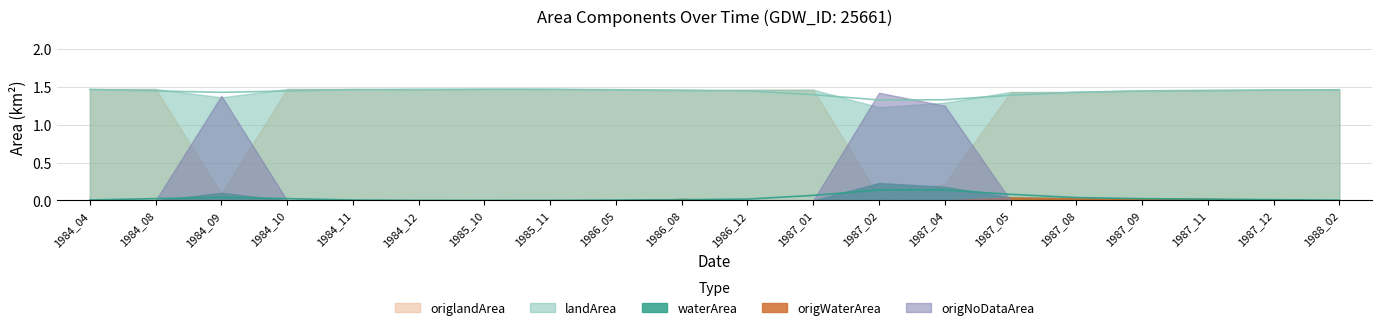

Which series has the widest spread of values?

origlandArea